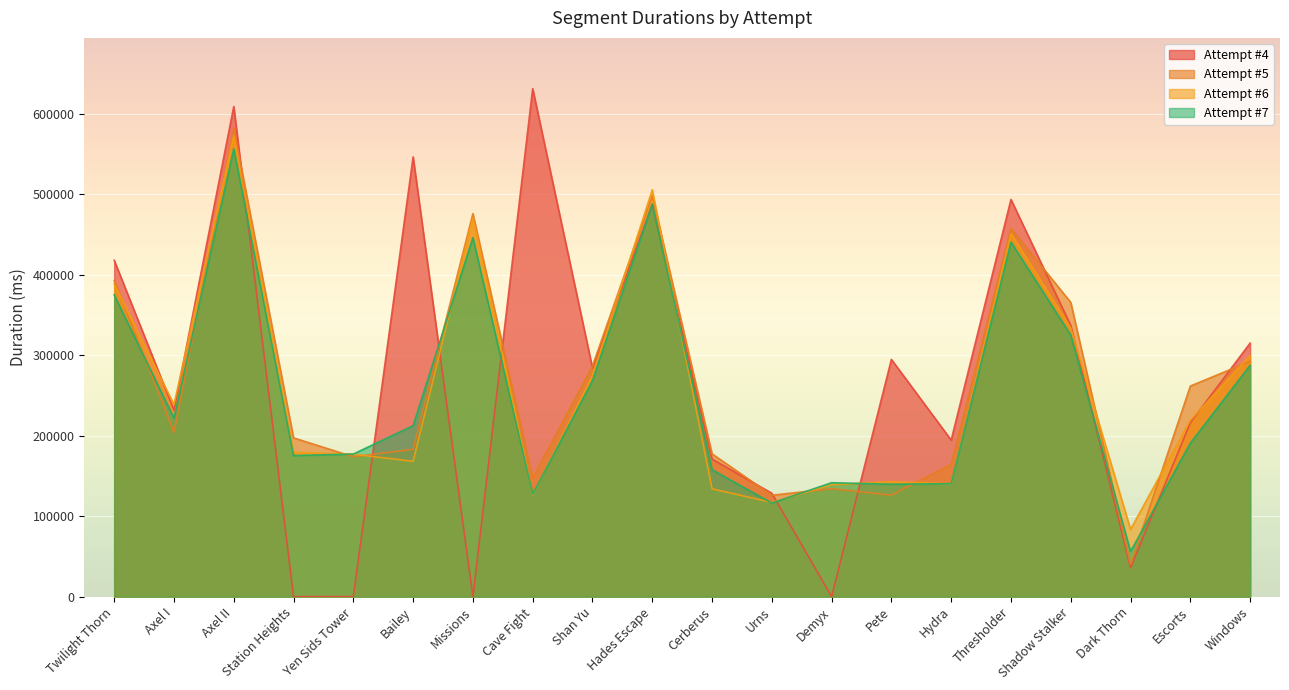

True or false: Attempt #4 has a value of 266343 at Missions.

False